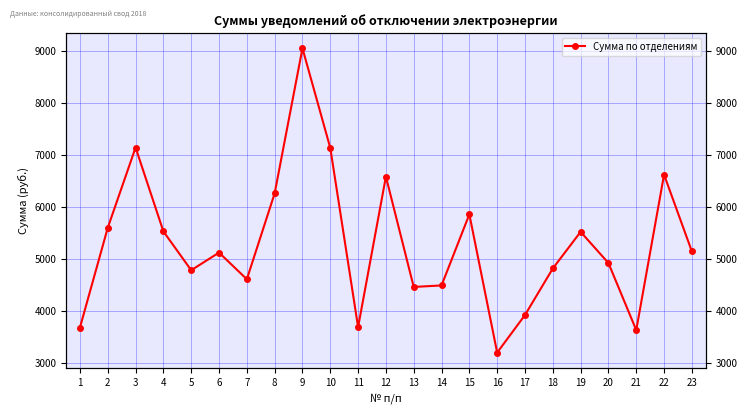

Which category has the highest value across all series?

9